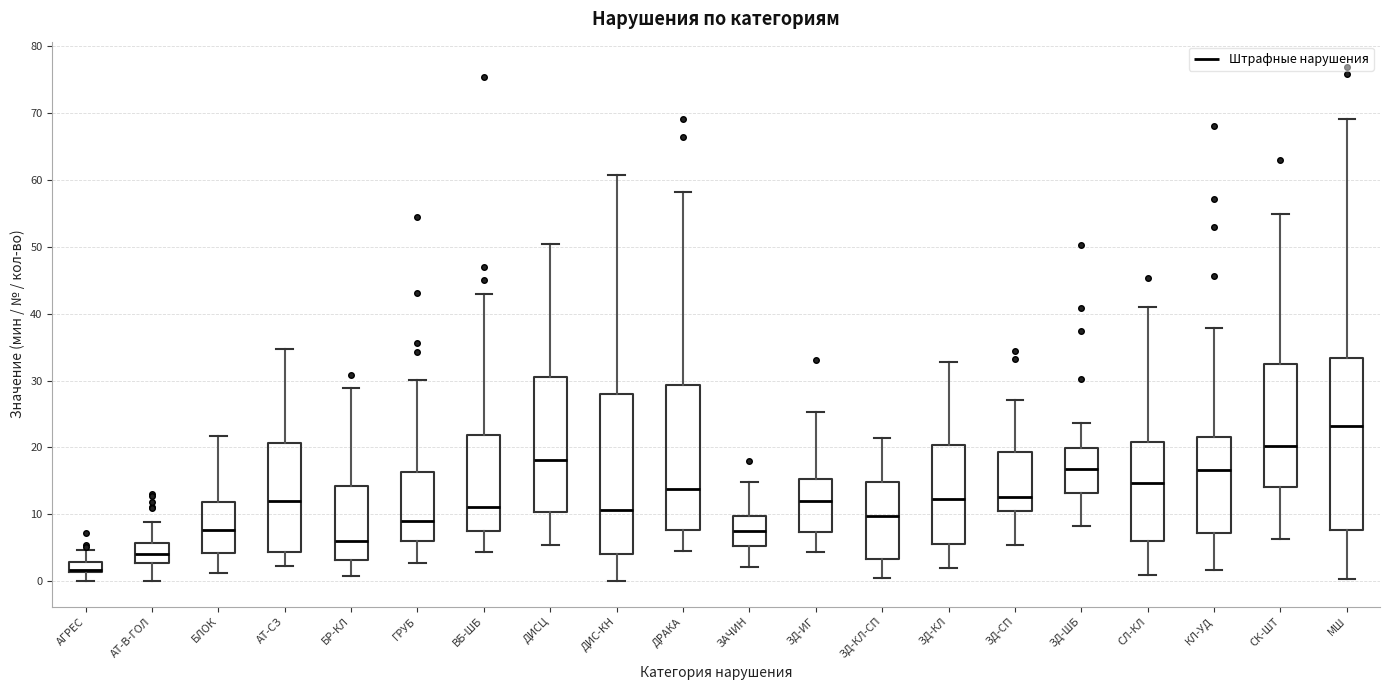

Where does the lower whisker of the box for ЗД-СП end on the y-axis? The values are not printed on the chart, so give them approximately, as read against the axis.

5